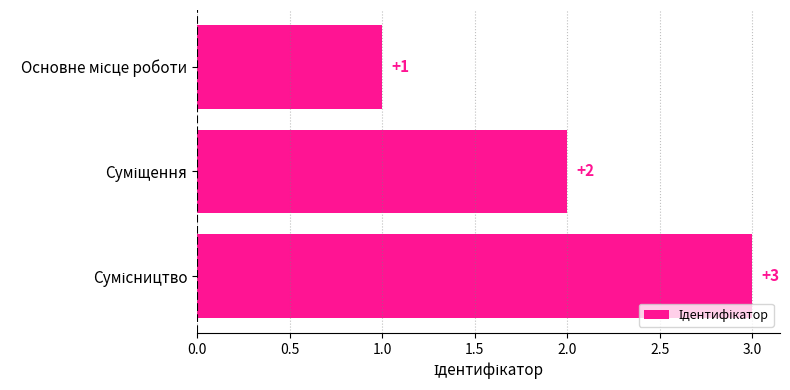

How many values are between 1 and 3?

3